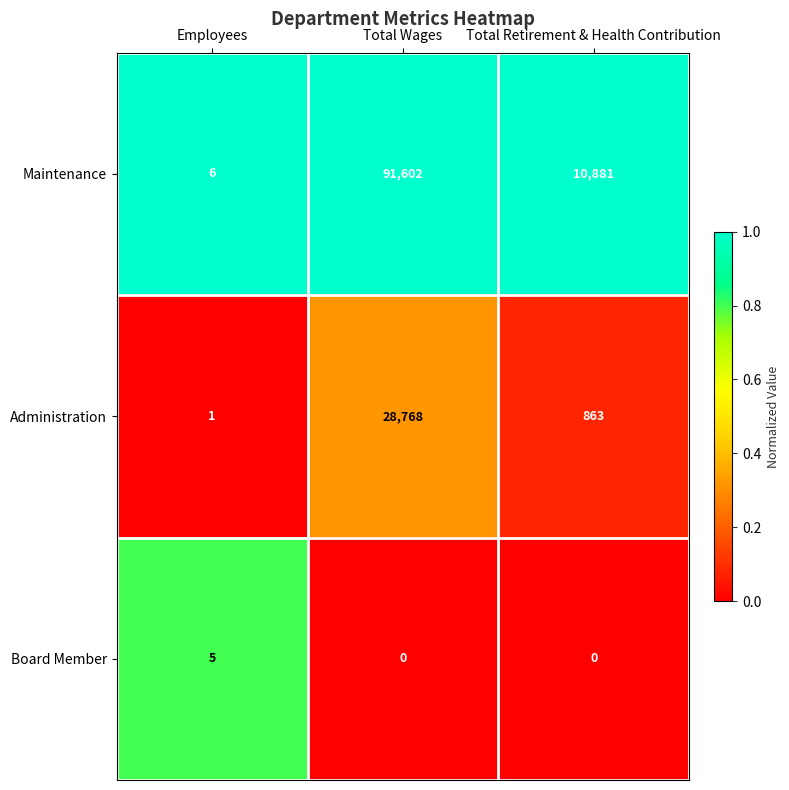

What is the sum of all Administration values?

29632